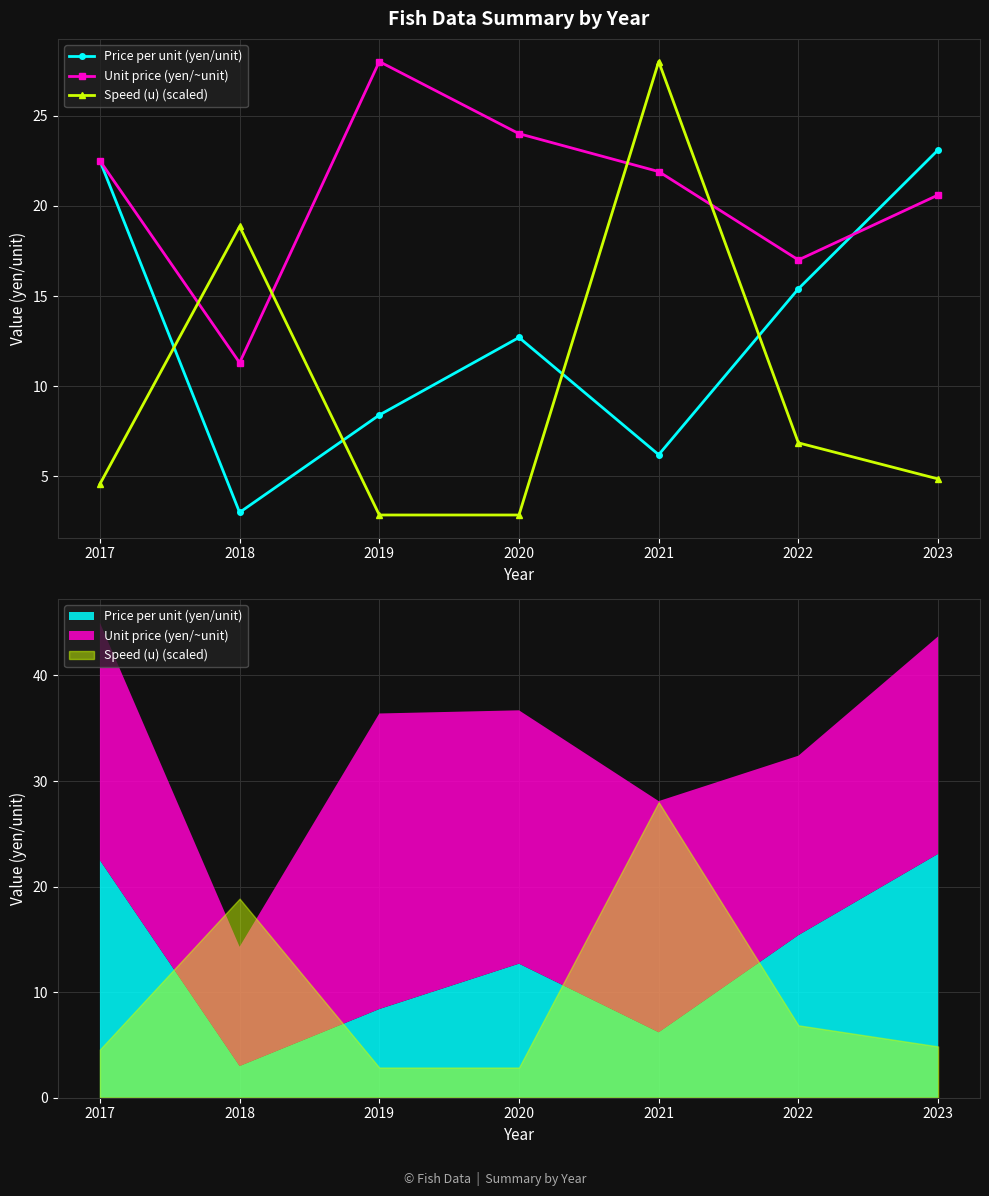

Reading right to left, list all the values displayed in this chart.

Price per unit (yen/unit): 2023=23.1	2022=15.4	2021=6.2	2020=12.7	2019=8.4	2018=3.0	2017=22.5
Unit price (yen/~unit): 2023=20.6	2022=17.0	2021=21.9	2020=24.0	2019=28.0	2018=11.3	2017=22.5
Speed (u) (scaled): 2023=4.9	2022=6.9	2021=28.0	2020=2.9	2019=2.9	2018=18.9	2017=4.6